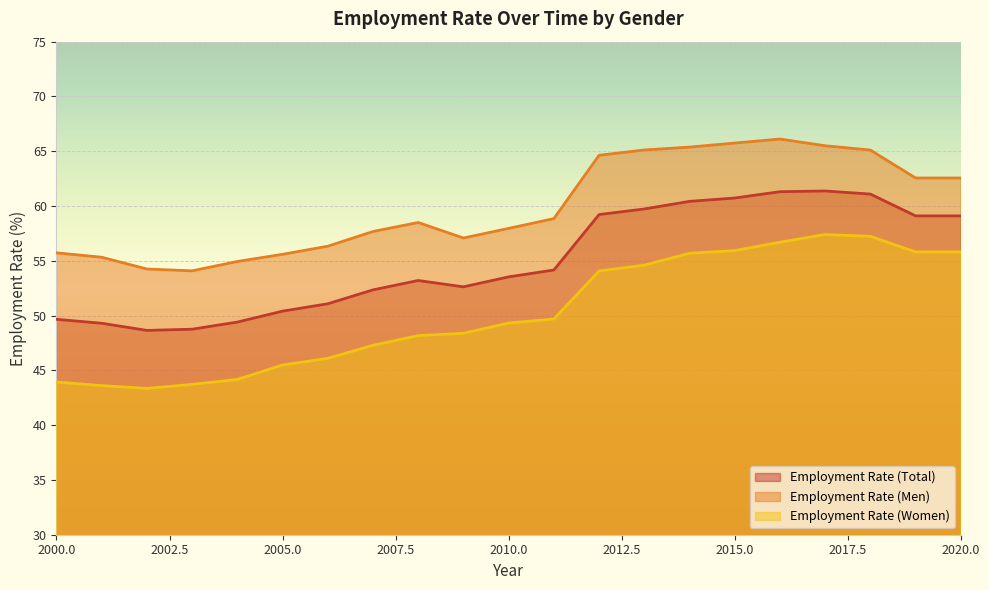

Between 2010 and 2020, which is larger?

2020